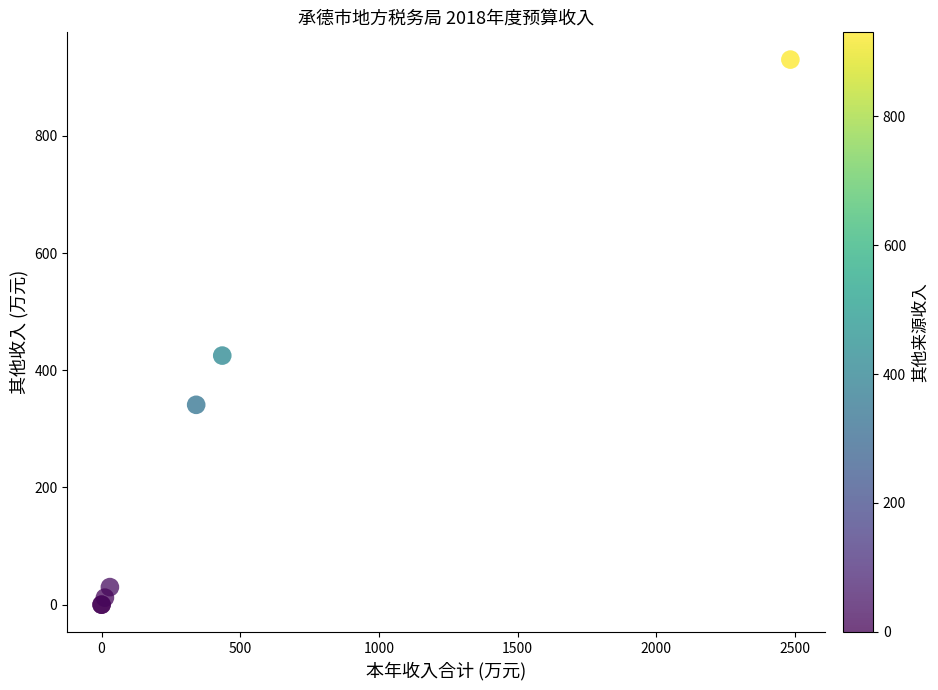

What Y value in the scatter plot is closest to 465?

425